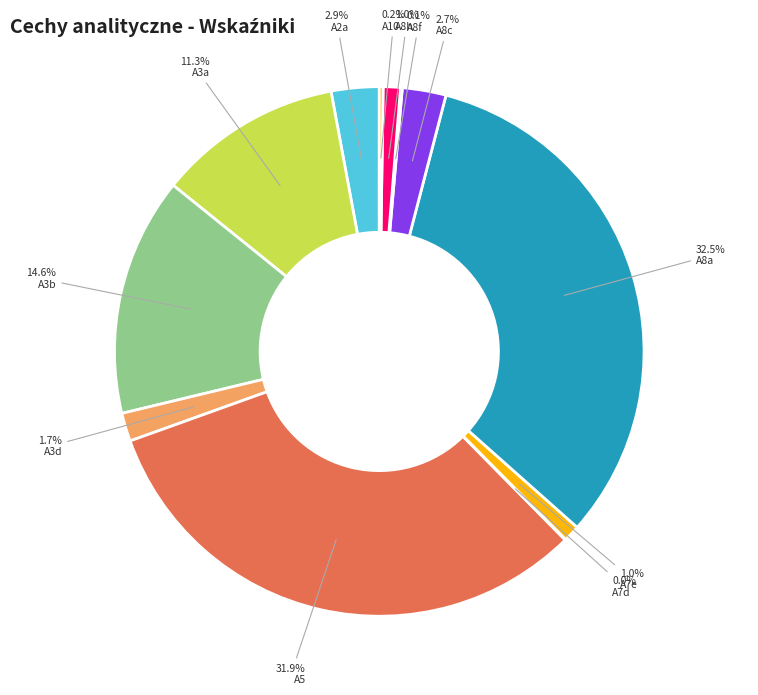

Count the number of slices in the pie.

12